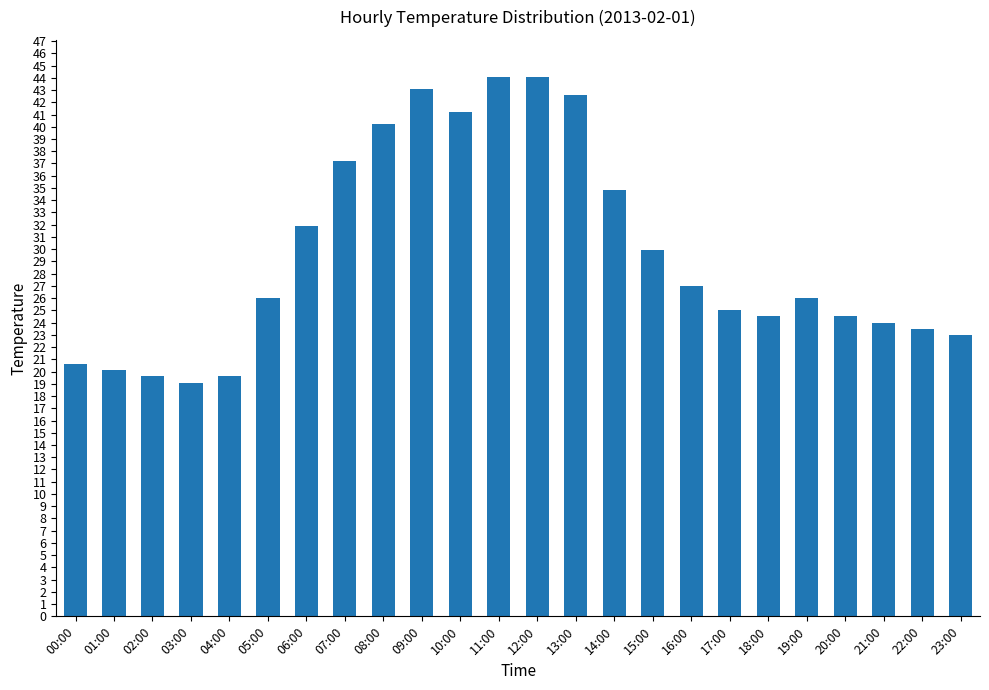

What position from the right is 08:00?

16